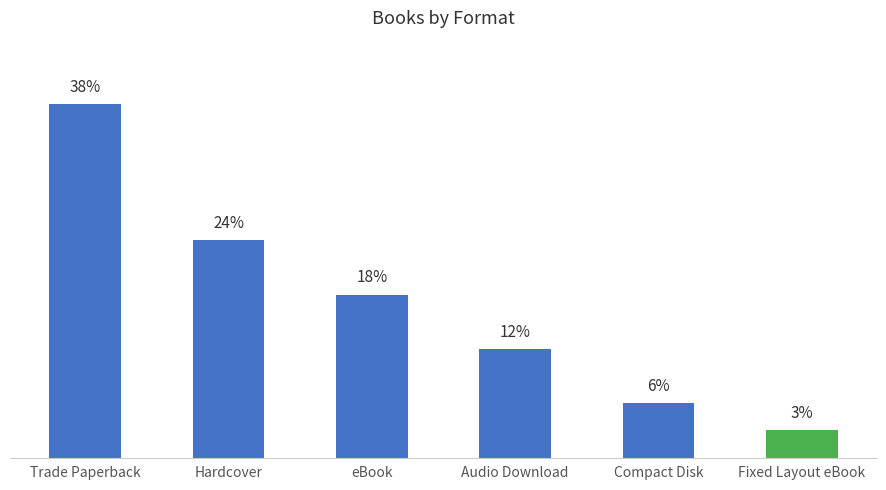

What is the ratio of the value at Fixed Layout eBook to the value at Trade Paperback?

0.1